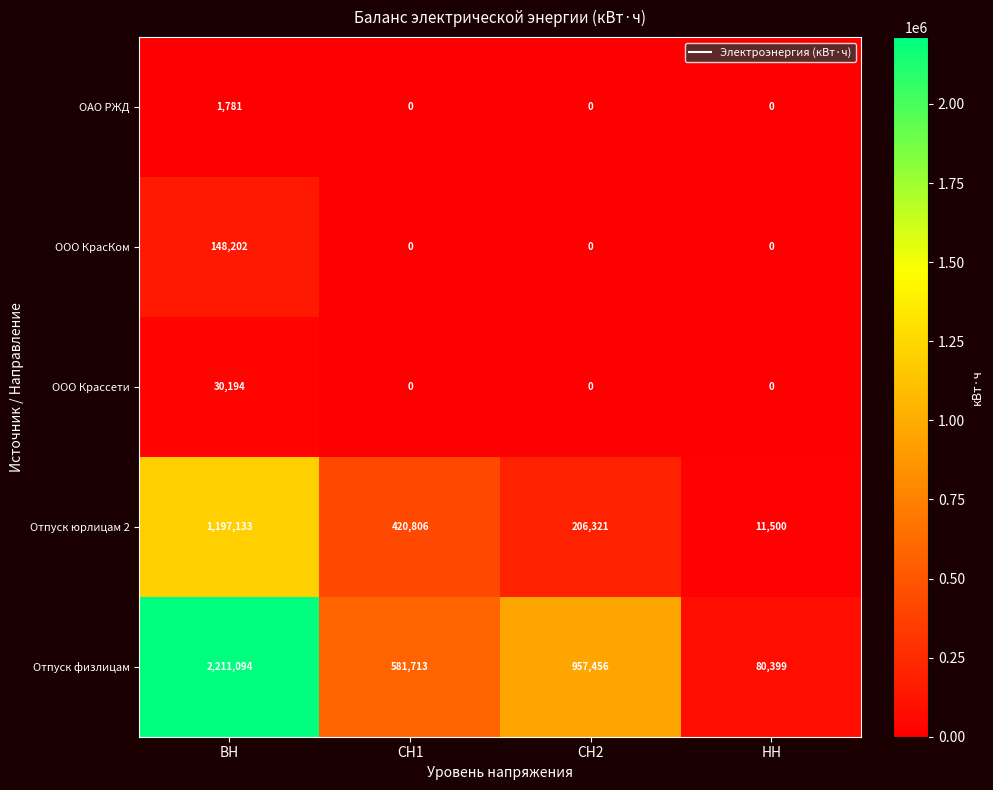

Reading left to right, list all the values displayed in this chart.

ОАО РЖД: ВН=1781	СН1=0	СН2=0	НН=0
ООО КрасКом: ВН=148202	СН1=0	СН2=0	НН=0
ООО Крассети: ВН=30194	СН1=0	СН2=0	НН=0
Отпуск юрлицам 2: ВН=1197133	СН1=420806	СН2=206321	НН=11500
Отпуск физлицам: ВН=2211094	СН1=581713	СН2=957456	НН=80399